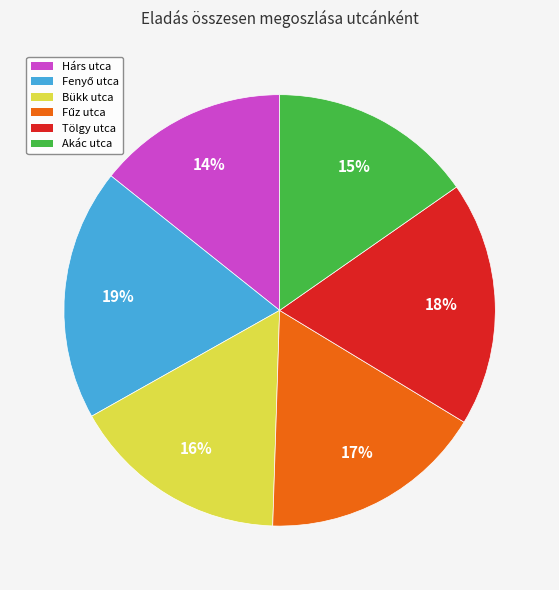

Which has a higher value, Hárs utca or Akác utca?

Akác utca